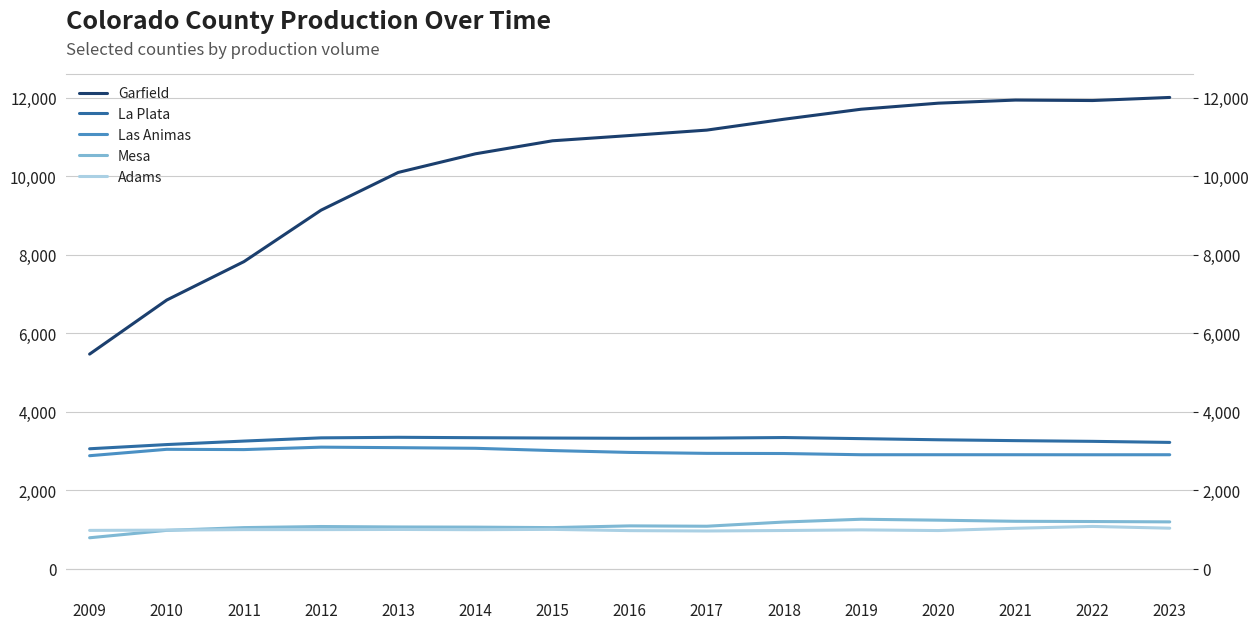

Which series has the largest total across all categories?

Garfield